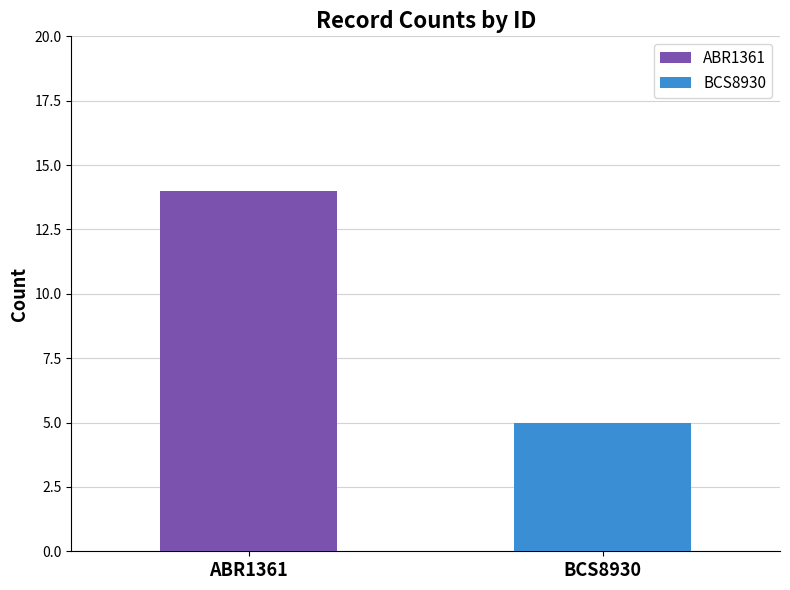

Which series has the widest spread of values?

ABR1361